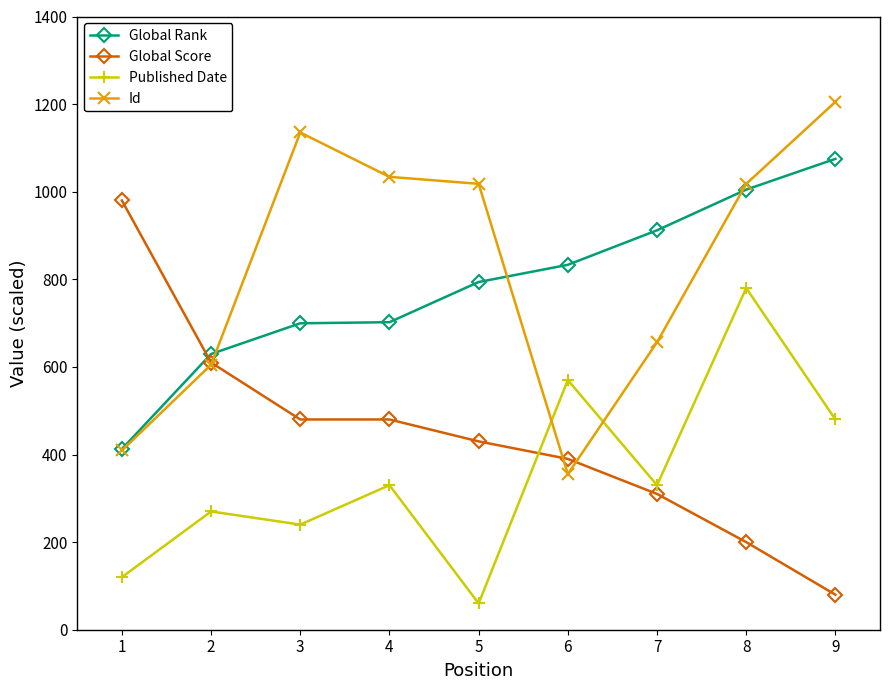

What is the difference between the maximum and minimum values in the Global Rank series?

662.5